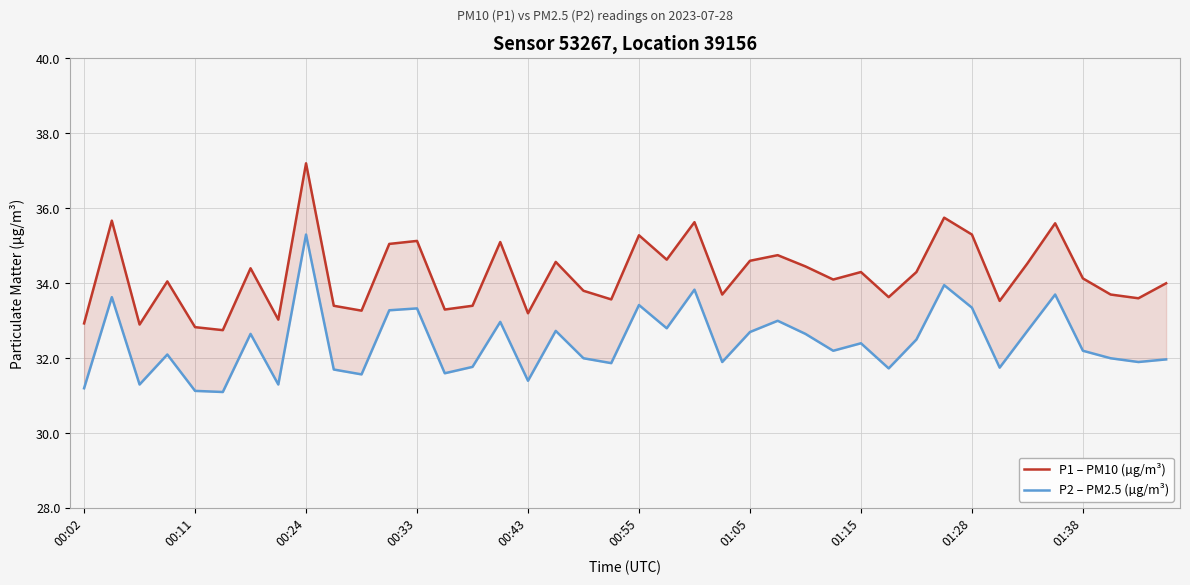

What is the value of the P2 – PM2.5 (µg/m³) point at the 21st from the left?

33.4